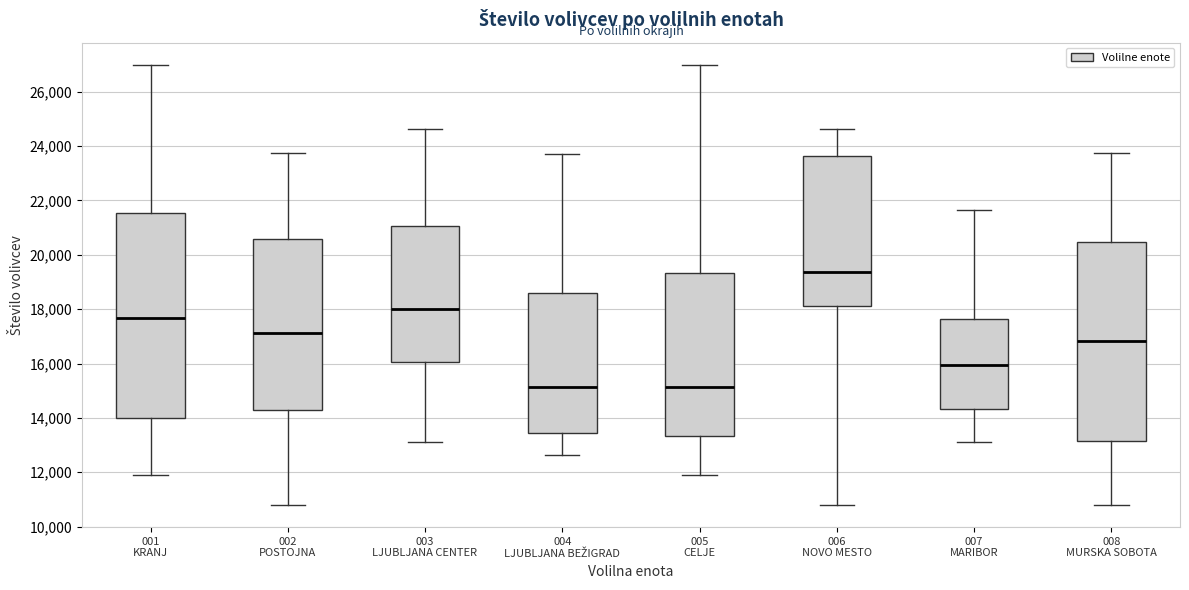

Which box is the tallest, from its lower edge to its upper edge?

001 KRANJ